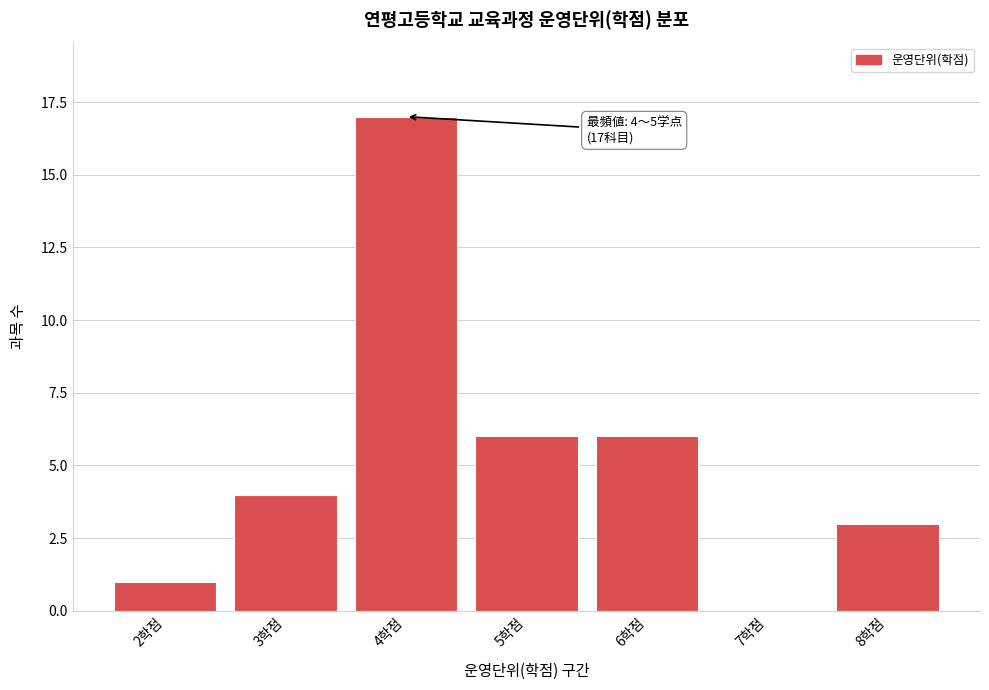

Reading left to right, extract all data points from this chart.

2학점=1	3학점=4	4학점=17	5학점=6	6학점=6	7학점=0	8학점=3